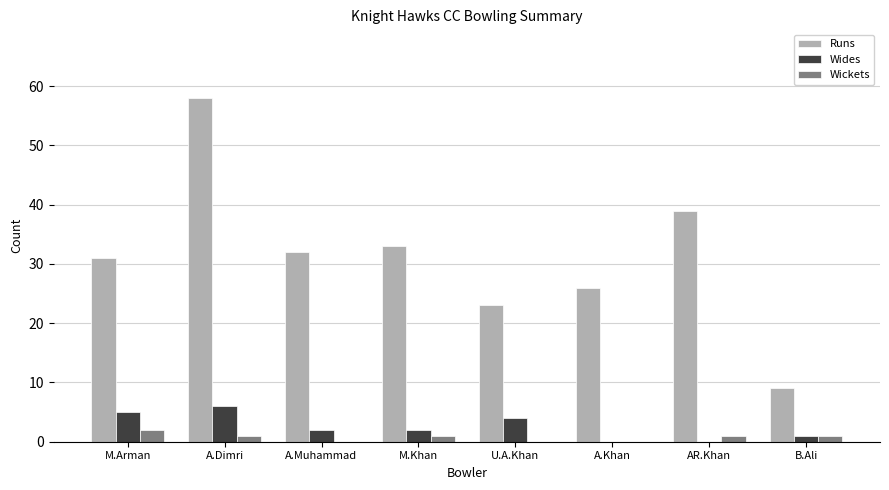

What is the difference between the Runs values at AR.Khan and A.Dimri?

19